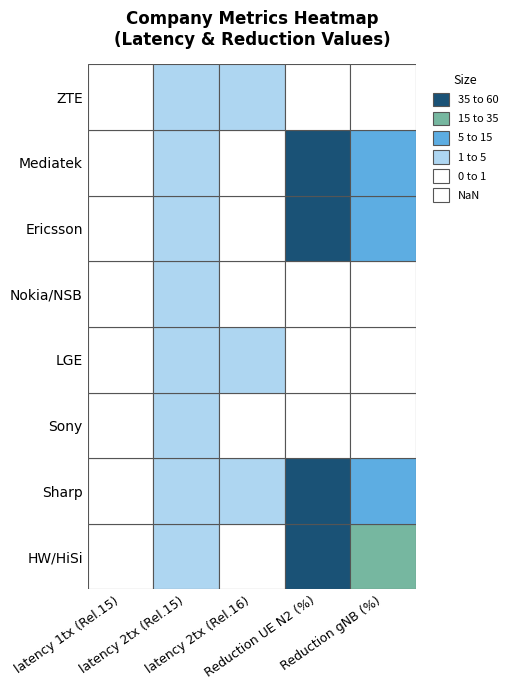

Which has a higher value, 4 or 3?

3